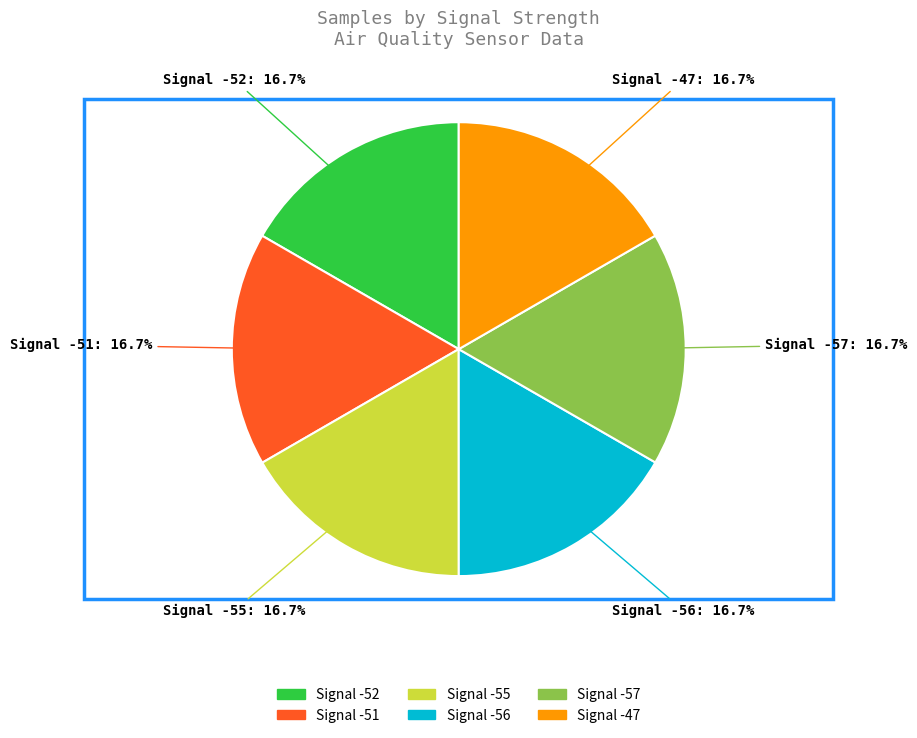

To the nearest percent, what portion does Signal -55 represent?

17%